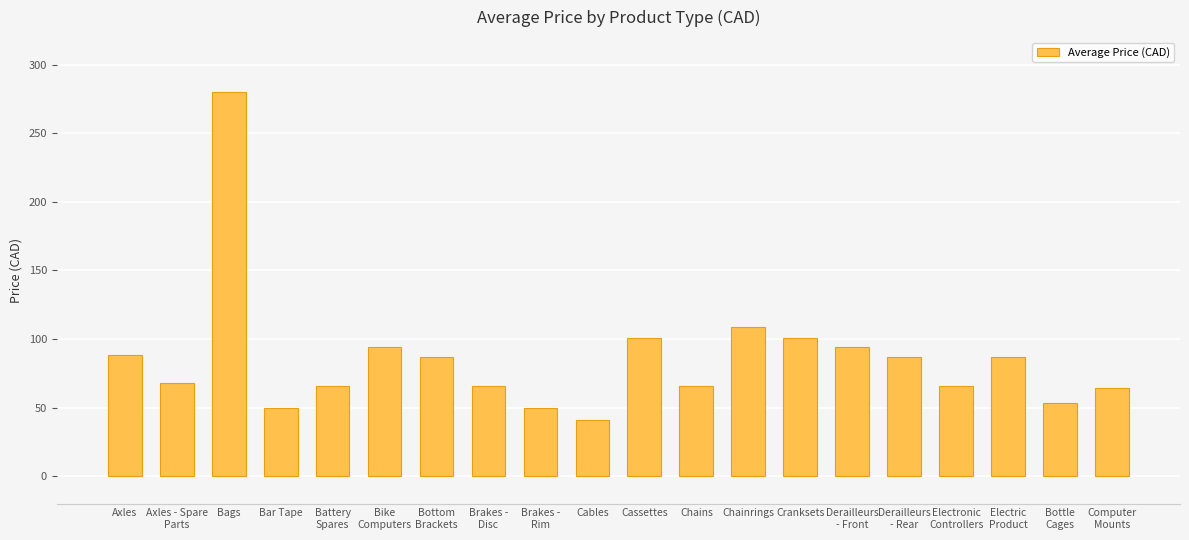

What is the minimum value shown in the chart?

41